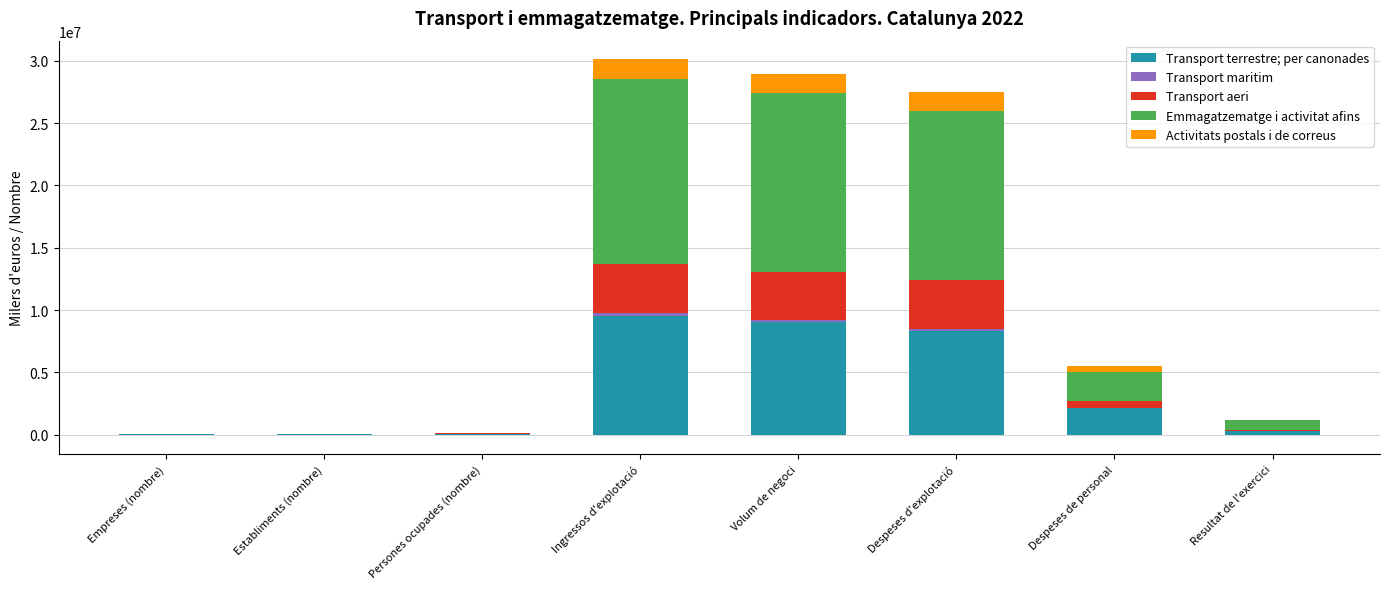

Rank the categories by Transport terrestre; per canonades value from highest to lowest.

Ingressos d'explotació, Volum de negoci, Despeses d'explotació, Despeses de personal, Resultat de l'exercici, Persones ocupades (nombre), Establiments (nombre), Empreses (nombre)